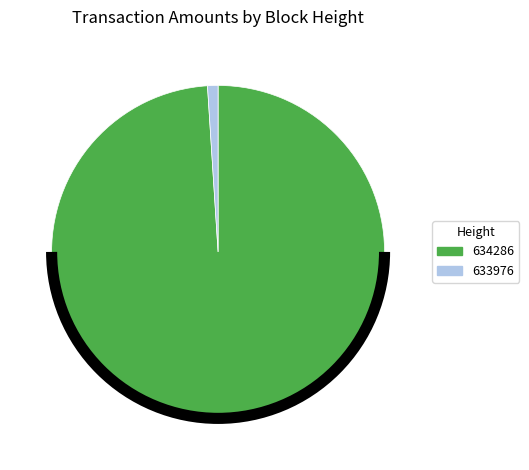

Is there any slice that represents more than half of the pie?

Yes